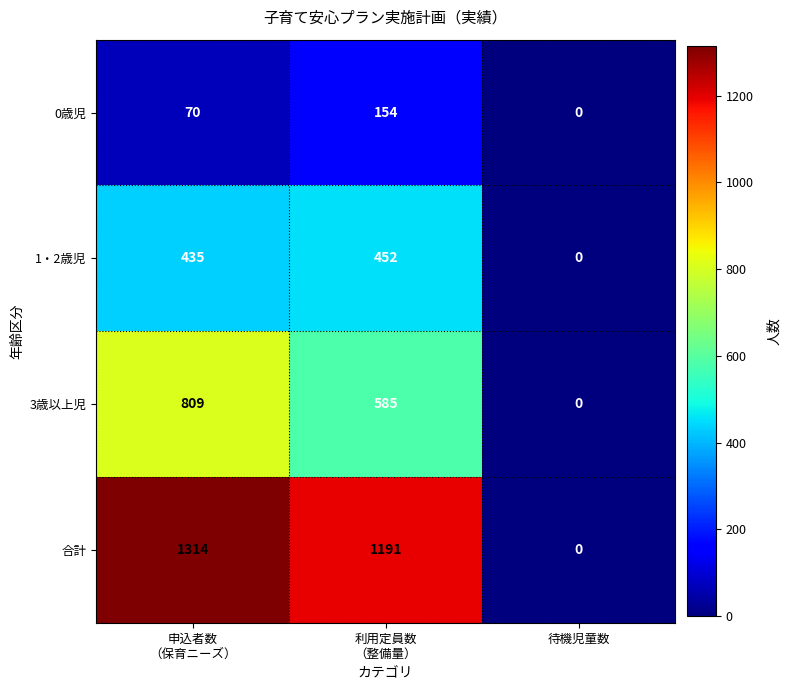

List the series in order of their peak value, lowest first.

0歳児, 1・2歳児, 3歳以上児, 合計